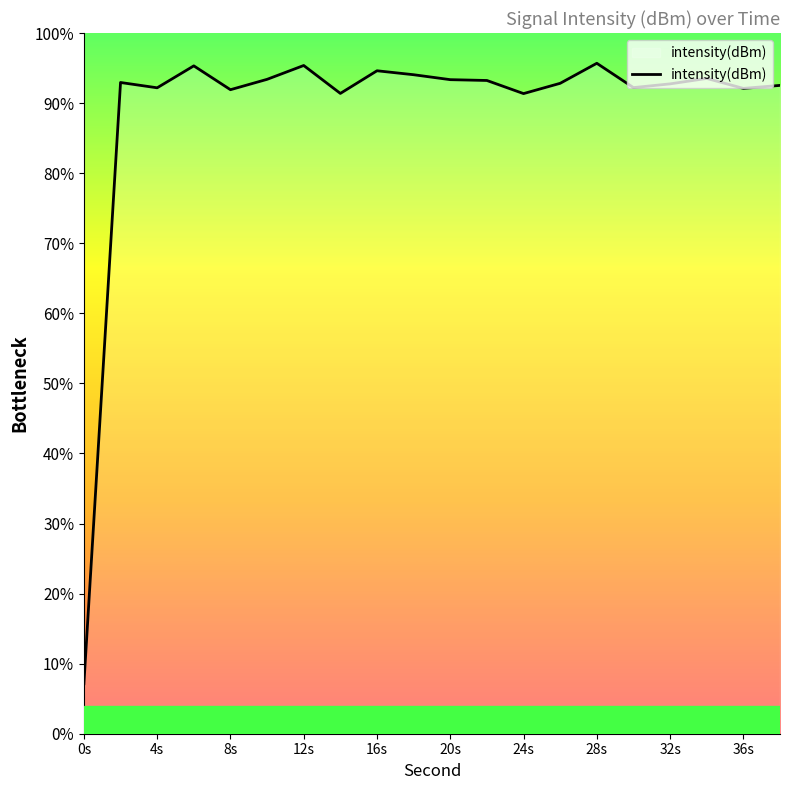

What is the value of the 17th point from the left?

-118.0